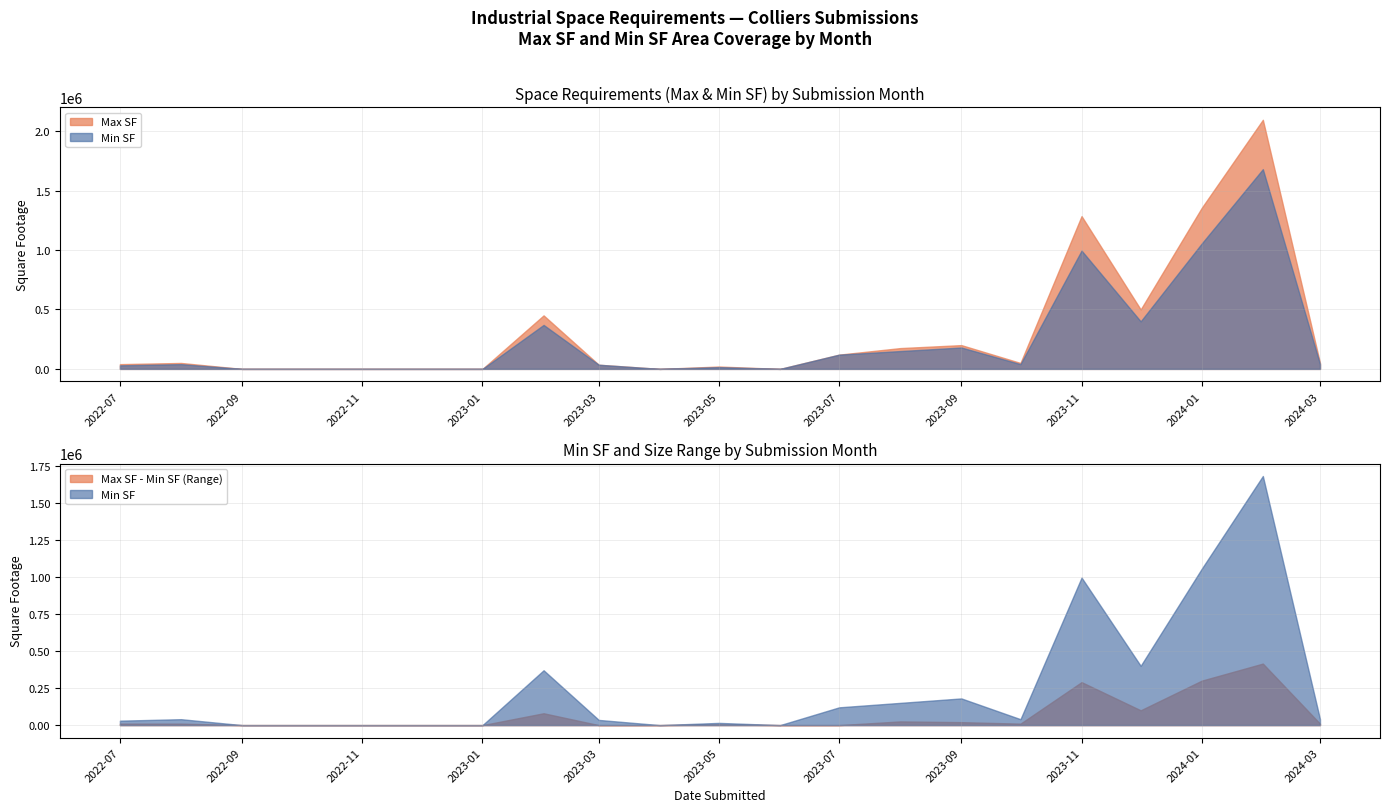

Between 3 and 7, which series saw the biggest shift?

Max SF